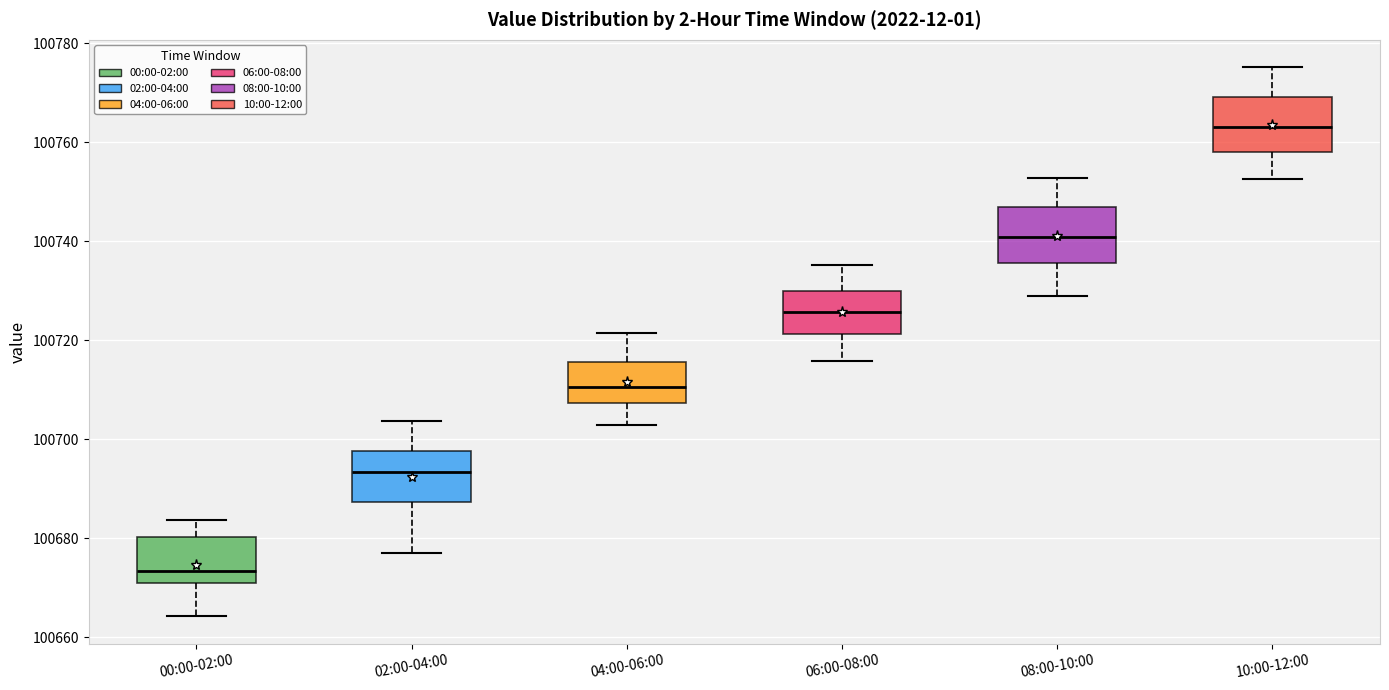

Reading left to right, read every box against the y-axis: the position of its median line, the range the box covers, and the ends of its whiskers. The values are not printed on the chart, so give them approximately, as read against the axis.

00:00-02:00: median 100674, box 100670 to 100680, whiskers 100664 to 100684
02:00-04:00: median 100694, box 100688 to 100698, whiskers 100676 to 100704
04:00-06:00: median 100710, box 100708 to 100716, whiskers 100702 to 100722
06:00-08:00: median 100726, box 100722 to 100730, whiskers 100716 to 100736
08:00-10:00: median 100740, box 100736 to 100746, whiskers 100728 to 100752
10:00-12:00: median 100764, box 100758 to 100770, whiskers 100752 to 100776